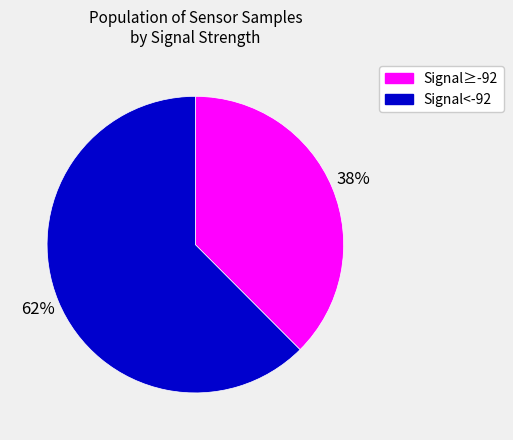

Which category accounts for the majority?

Signal<-92